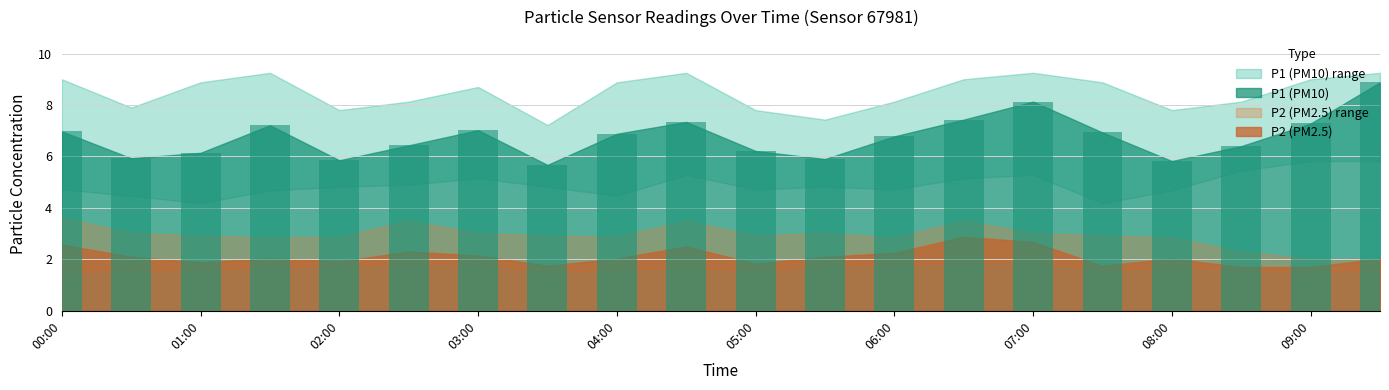

What is the value of the 9th bar from the left?

6.9